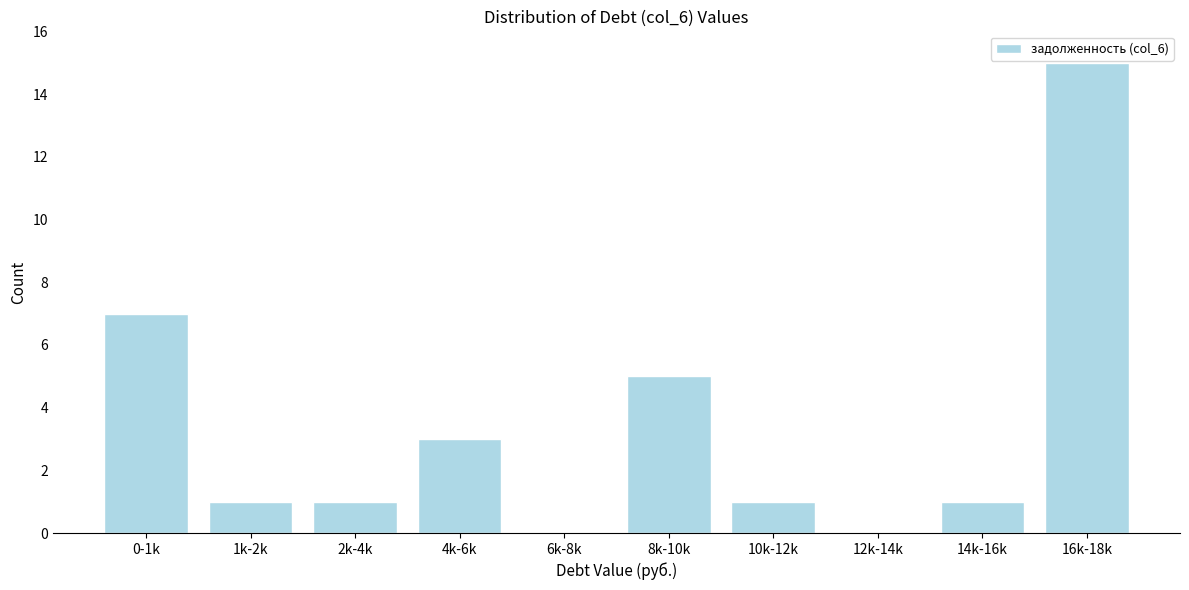

Reading left to right, extract all data points from this chart.

0-1k=7	1k-2k=1	2k-4k=1	4k-6k=3	6k-8k=0	8k-10k=5	10k-12k=1	12k-14k=0	14k-16k=1	16k-18k=15